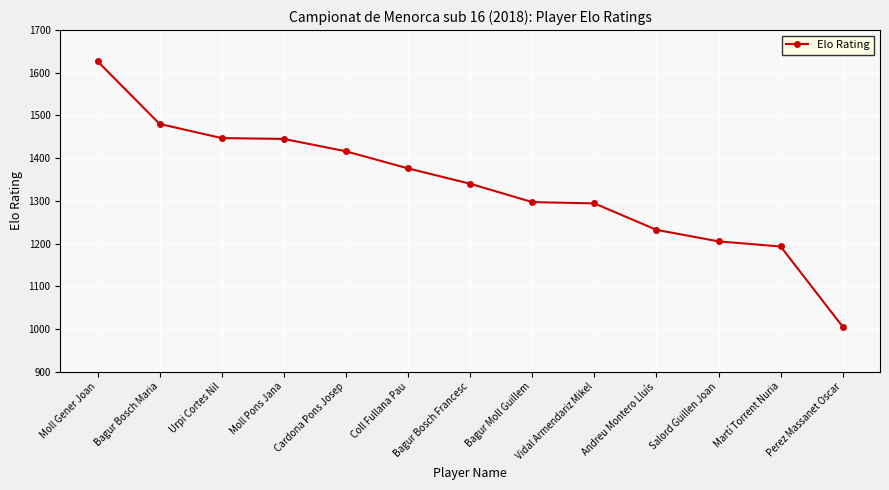

True or false: there are more than 2 points higher than both neighbors.

False